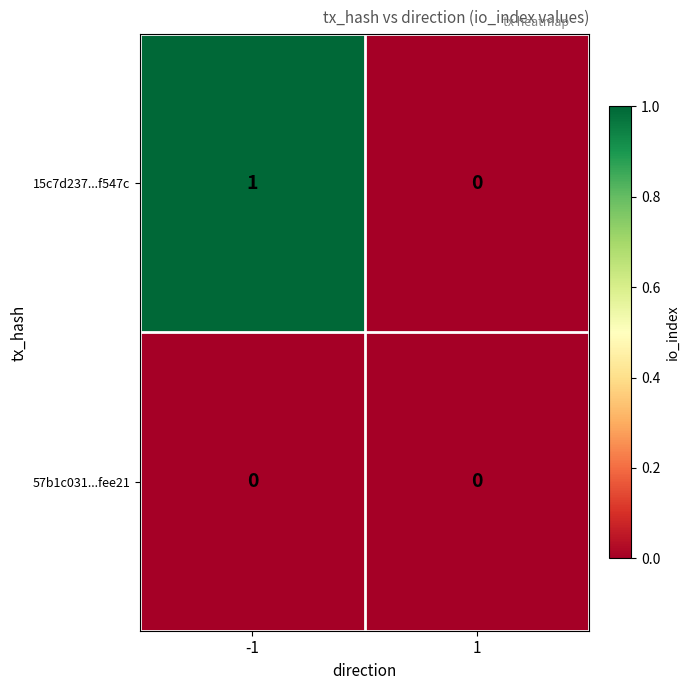

Reading left to right, extract all data points from this chart.

15c7d237...f547c: 1	0
57b1c031...fee21: 0	0